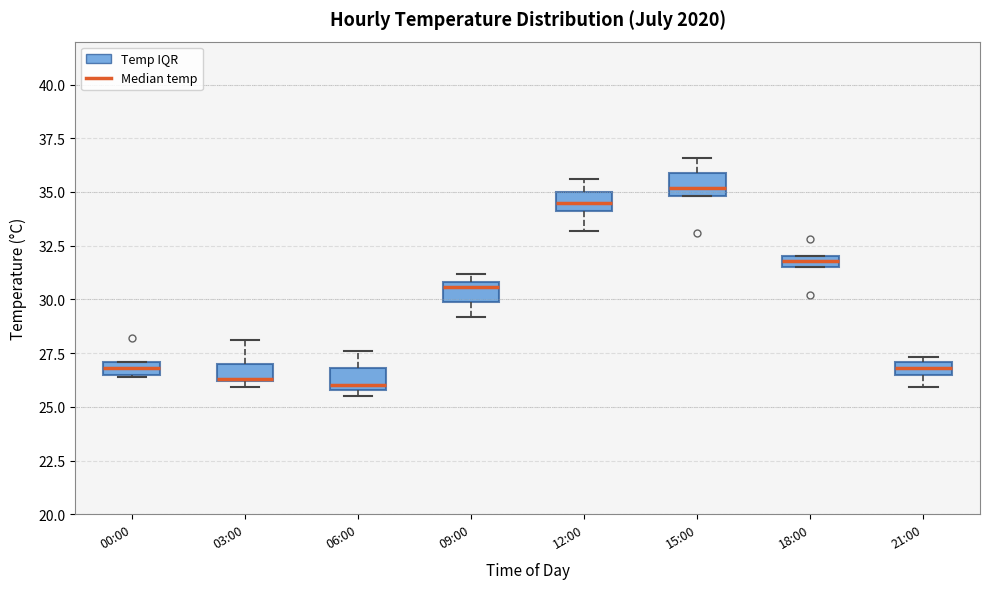

Where does the upper whisker of the box for 15:00 end on the y-axis? The values are not printed on the chart, so give them approximately, as read against the axis.

36.5